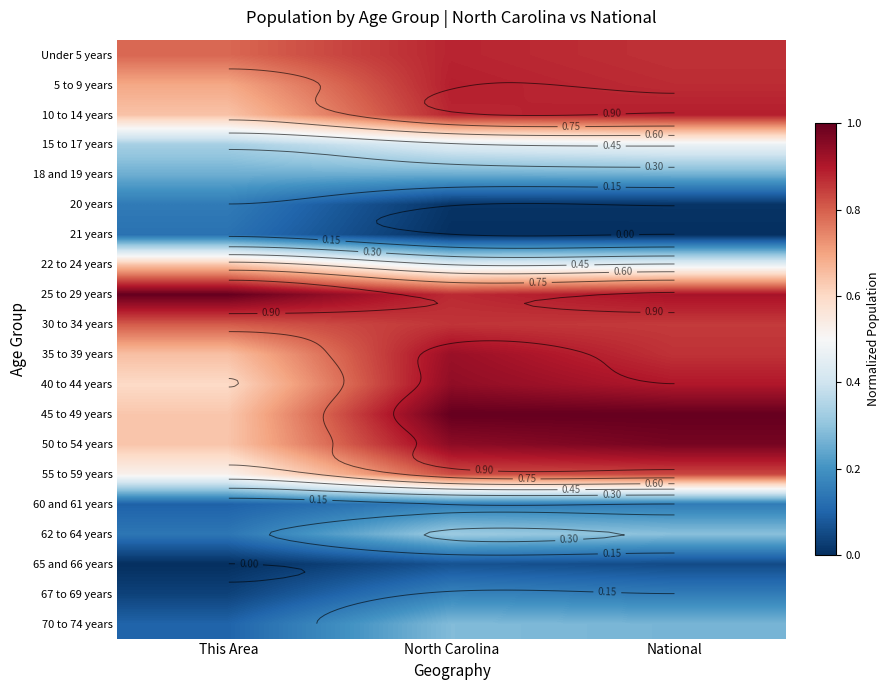

How many 21 years values are between 0 and 1?

3